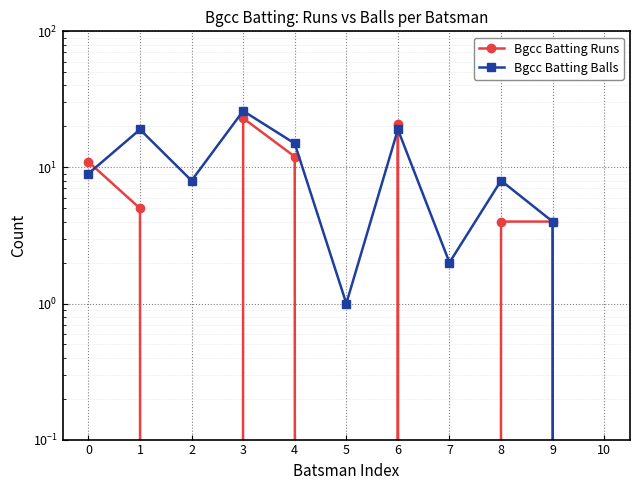

What is the greatest value displayed?

26